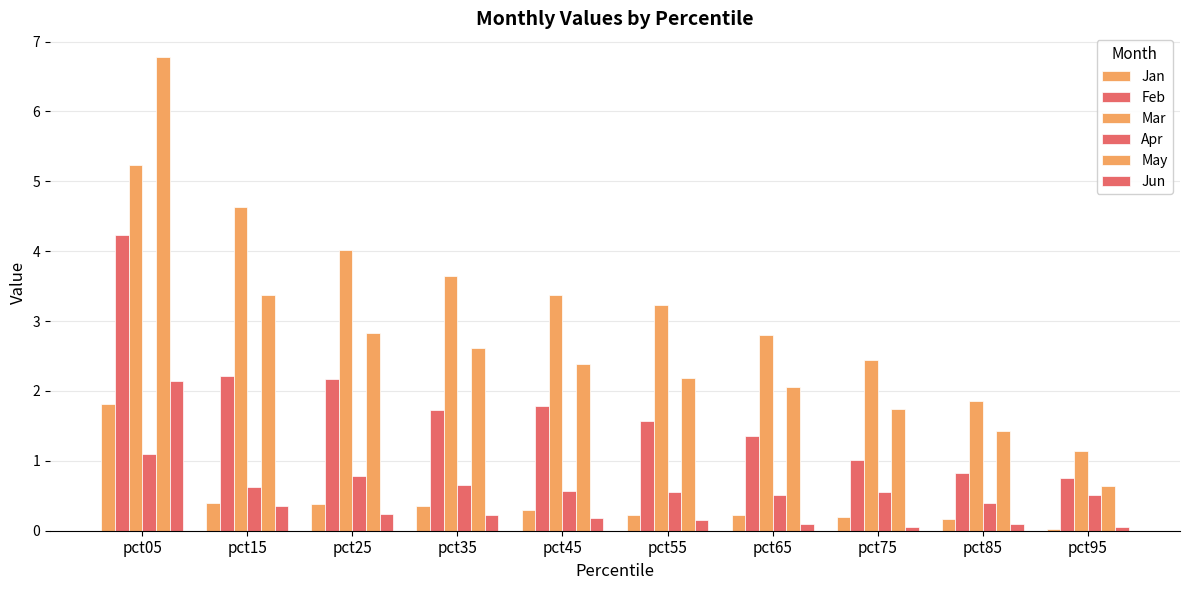

How many groups of bars are there?

10